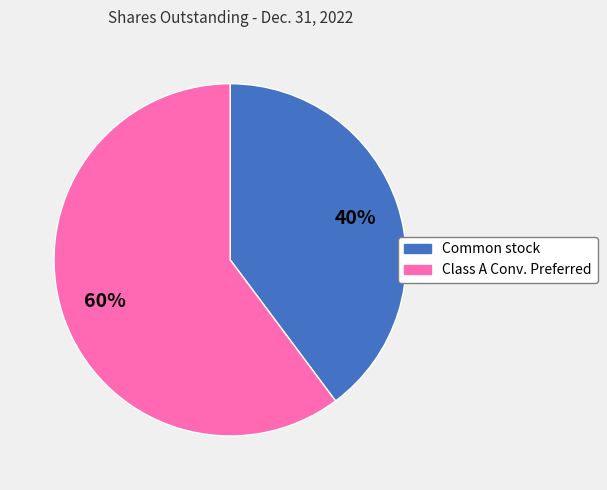

Is the sum of Common stock and Class A Conv. Preferred greater than half?

Yes